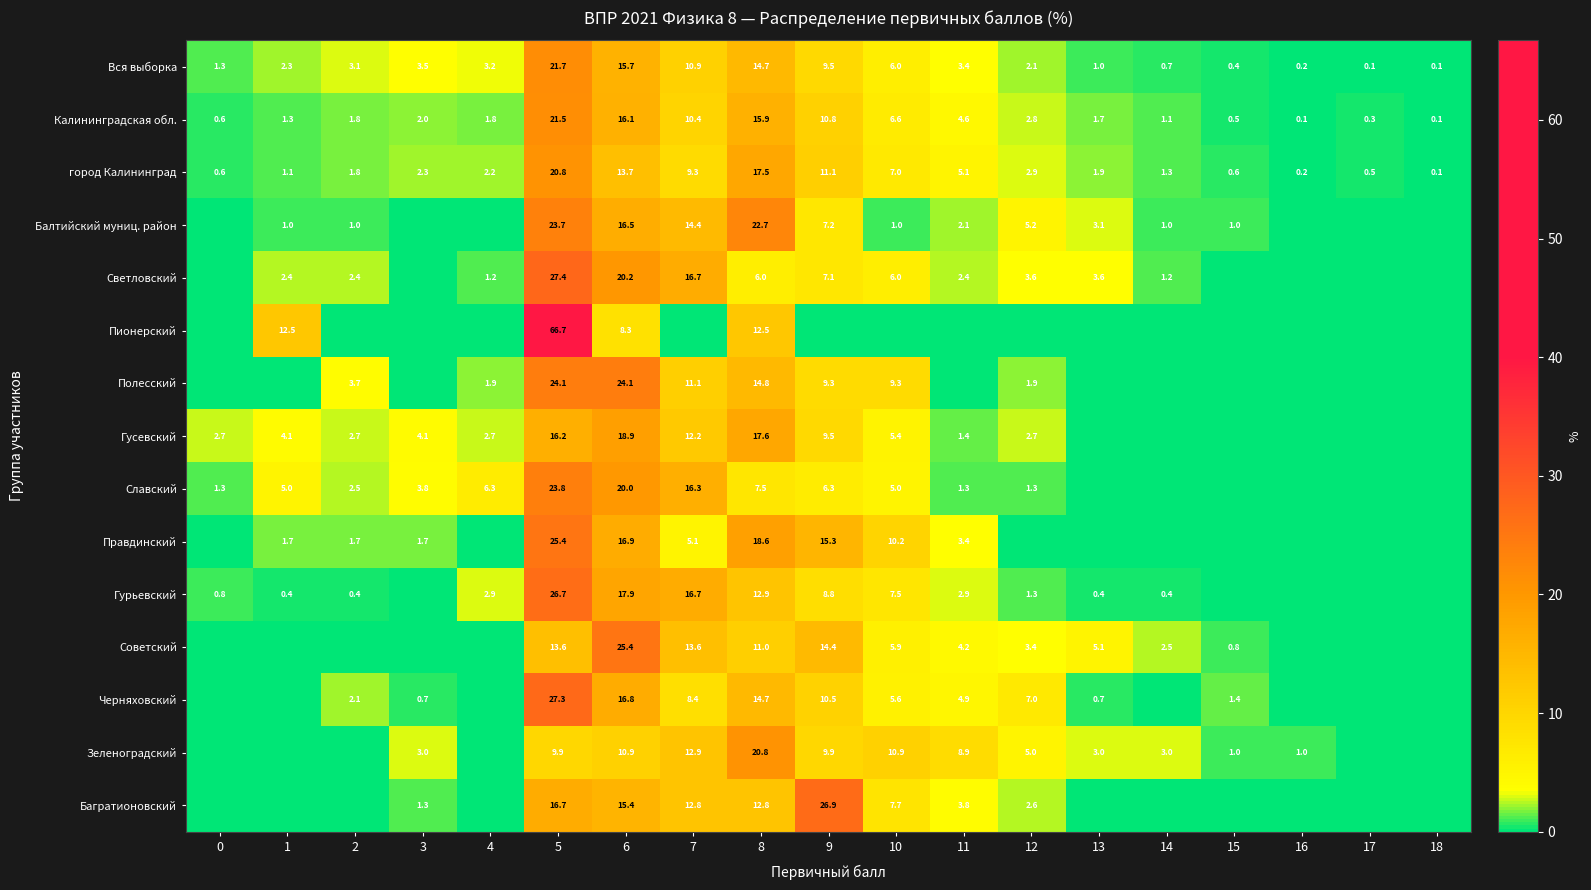

What is the spread (max minus min) of values at 11?

8.9